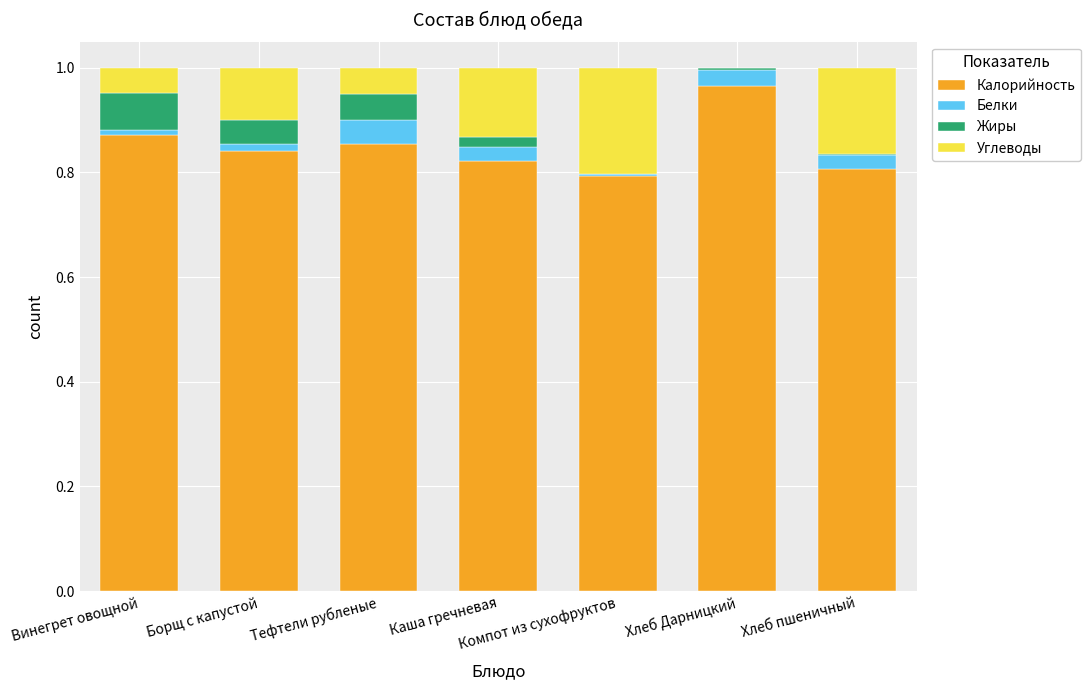

True or false: Калорийность has a value of 1.7 at Хлеб Дарницкий.

False